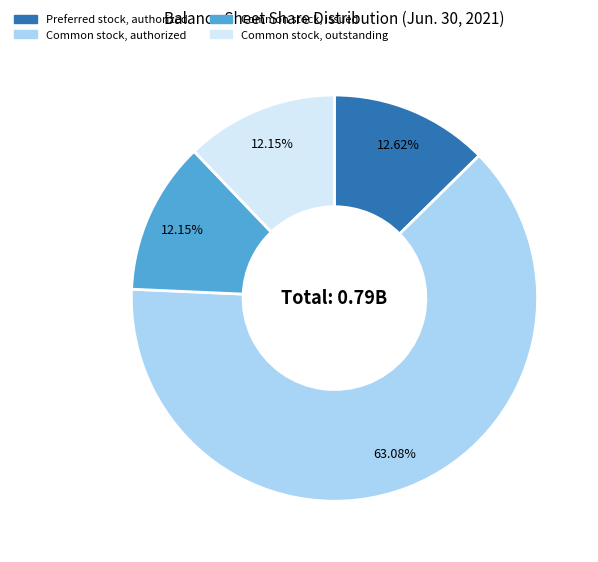

Which category has the biggest portion of the pie?

Common stock, authorized